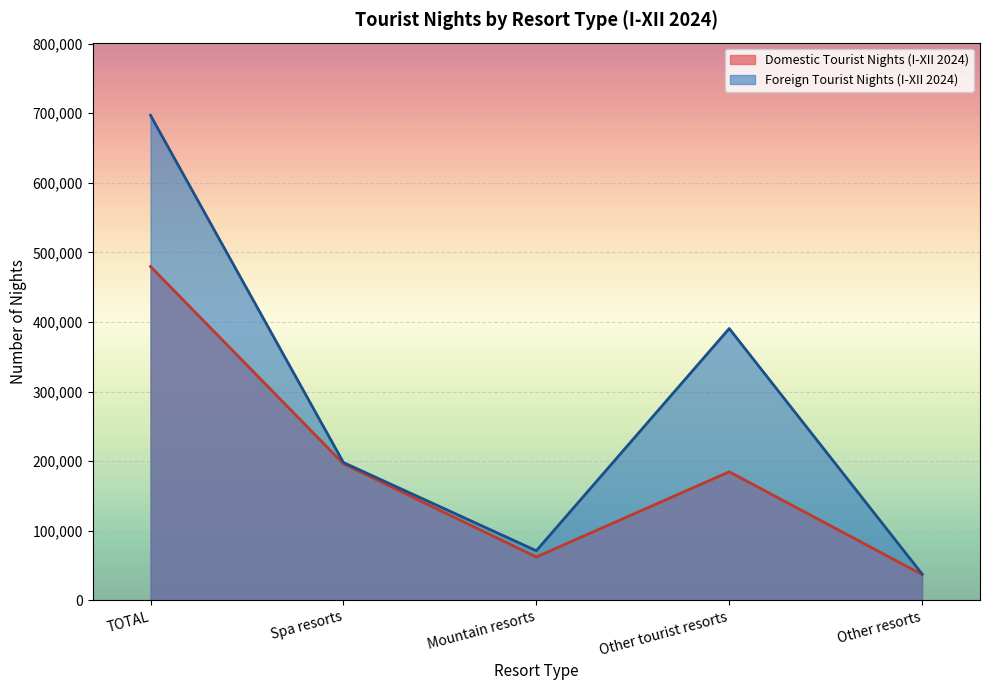

What is the smallest value displayed?

36861